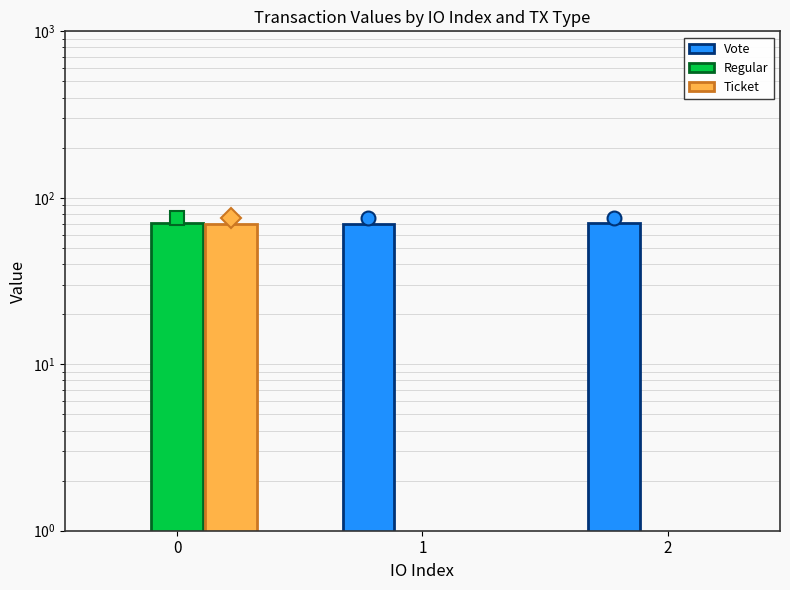

Rank the series by their maximum value, from highest to lowest.

Vote, Regular, Ticket